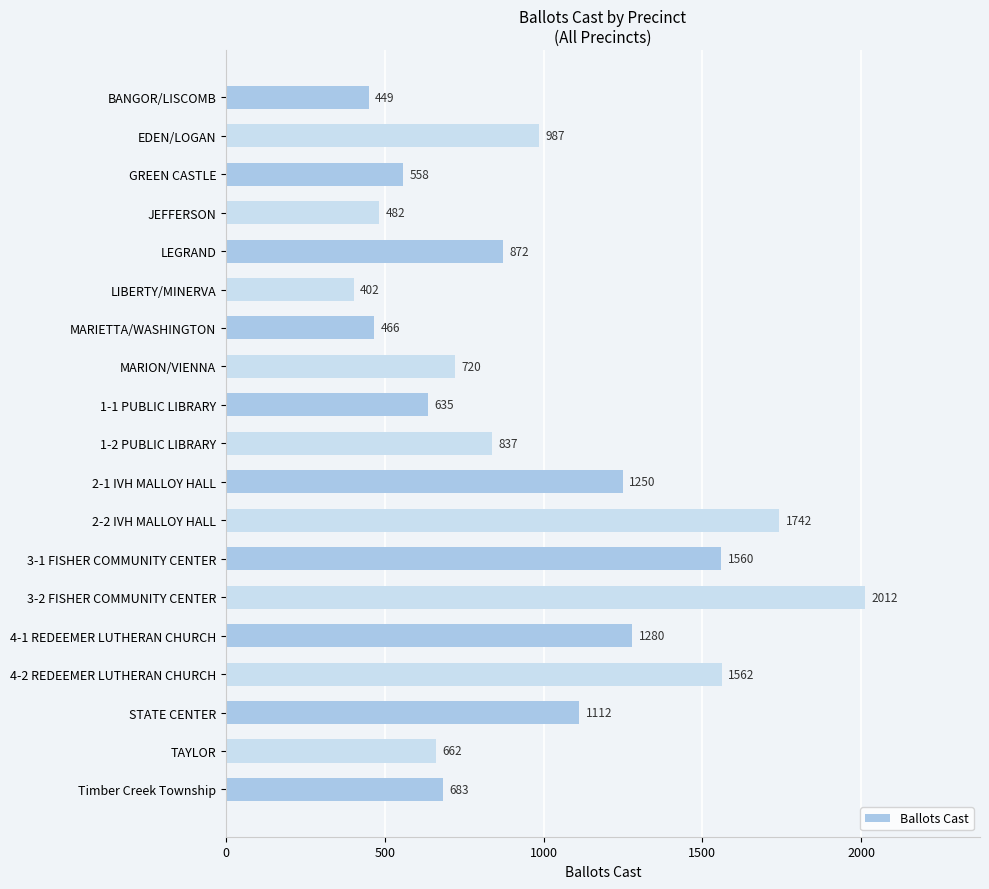

What is the difference between the maximum and minimum values?

1610